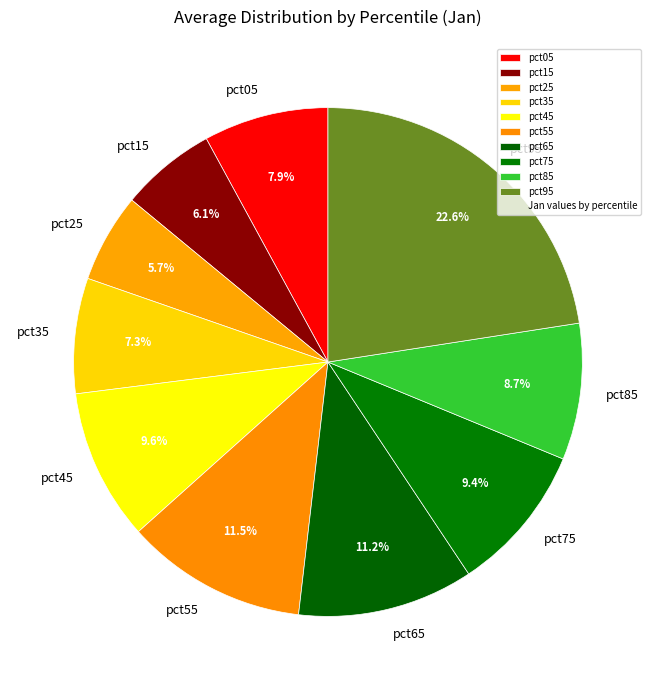

Which has a higher value, pct35 or pct65?

pct65